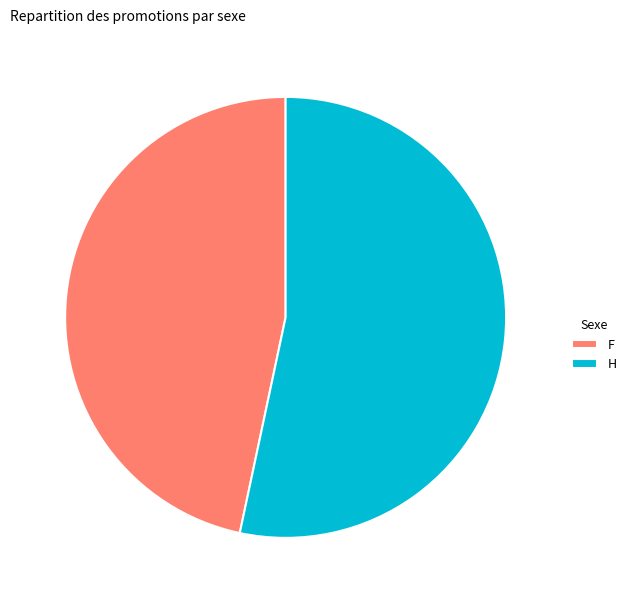

The F slice represents 47% of the pie. True or false?

True